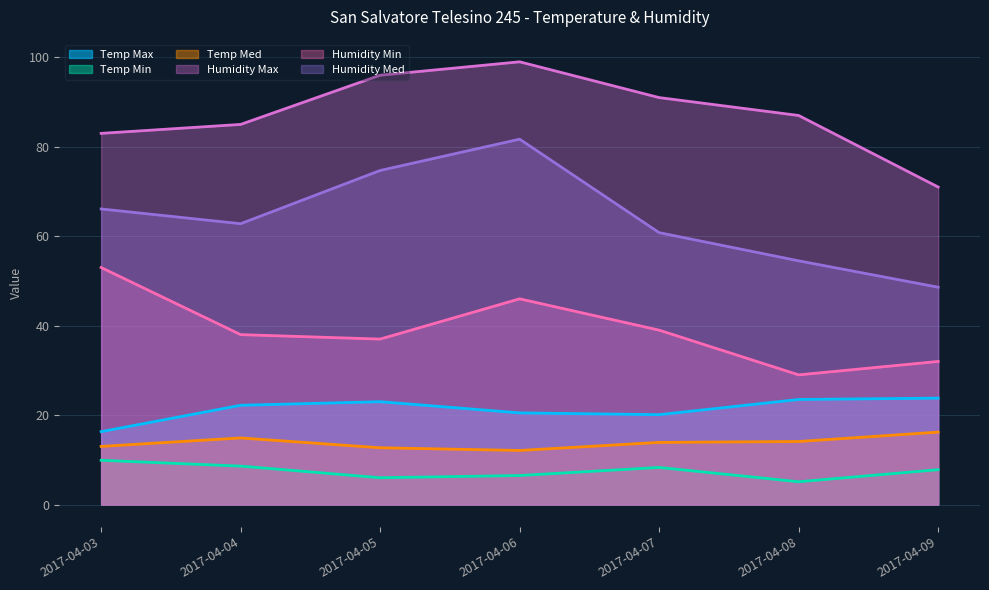

Where is the first local minimum for Humidity Min?

2017-04-05